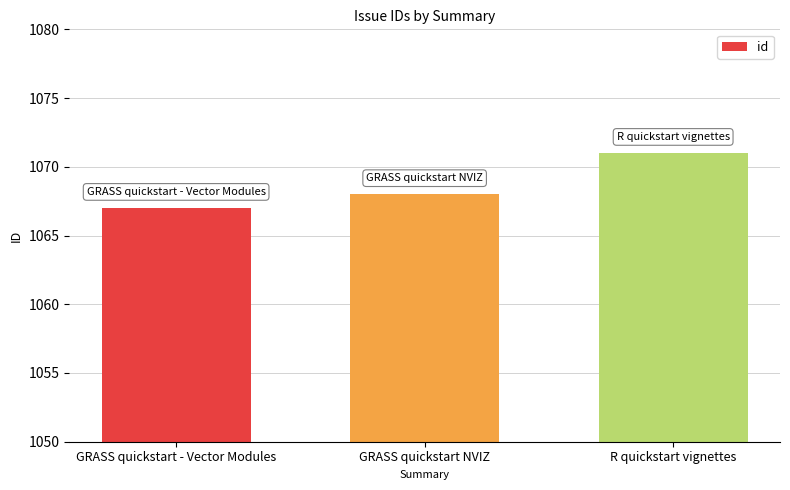

Reading right to left, what are all the values shown in this chart?

1071	1068	1067